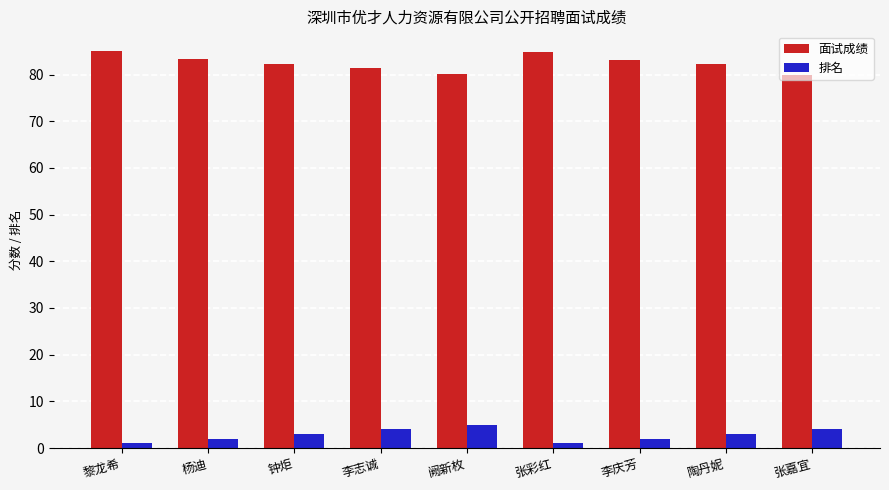

List the series in order of their overall mean, lowest first.

排名, 面试成绩